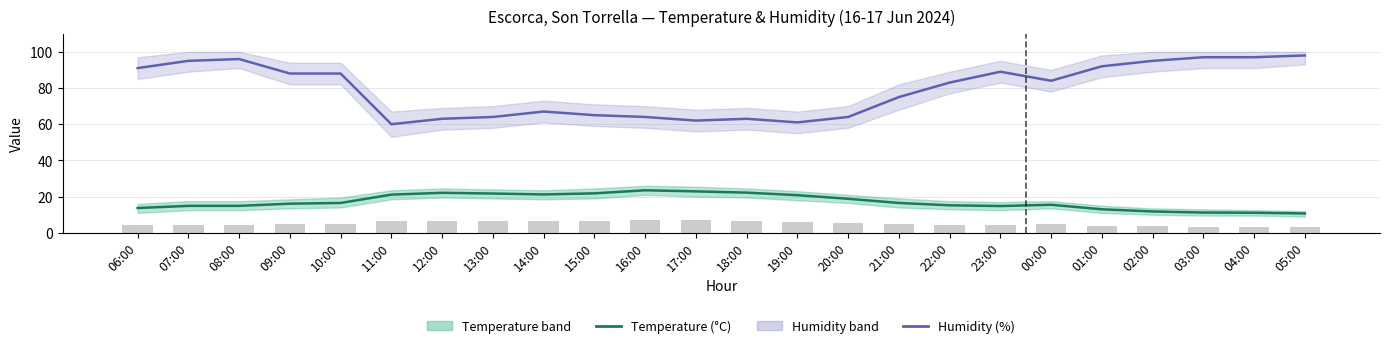

Read the Temperature (°C) value at 05:00.

10.7